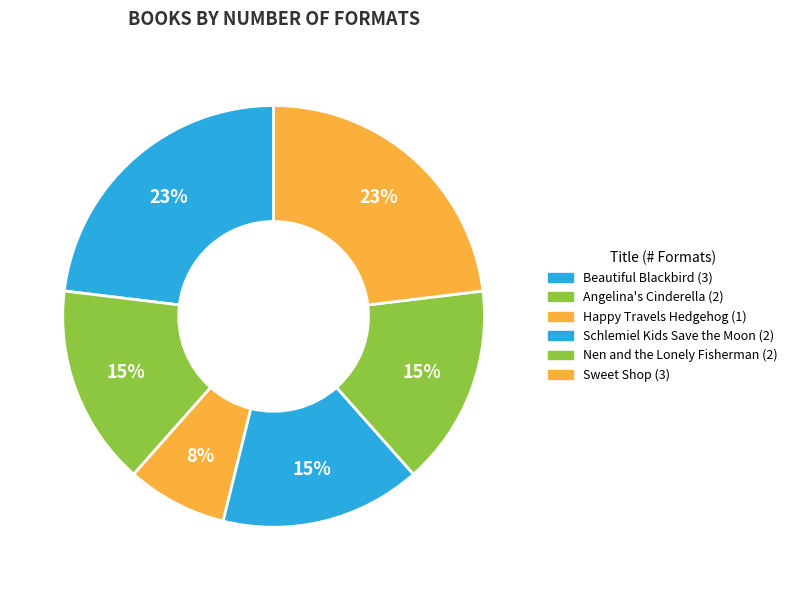

To the nearest percent, what percentage of the pie is Sweet Shop?

23%